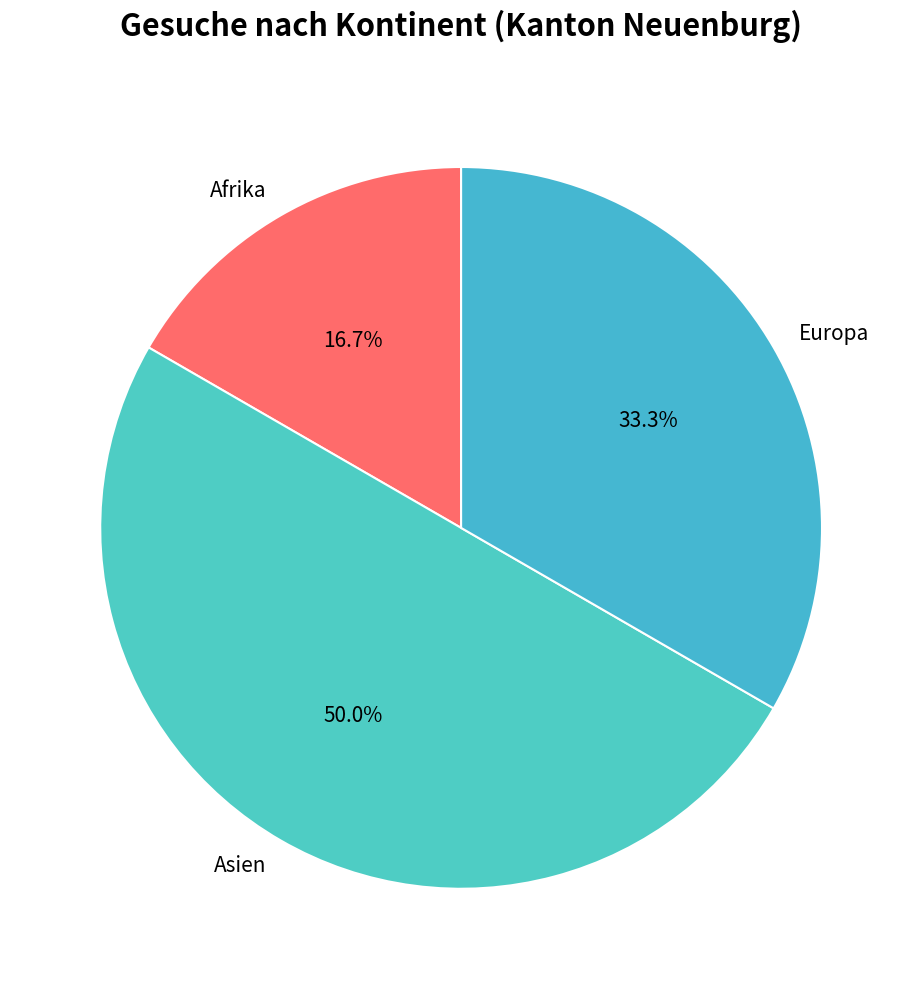

Which has a higher value, Asien or Europa?

Asien